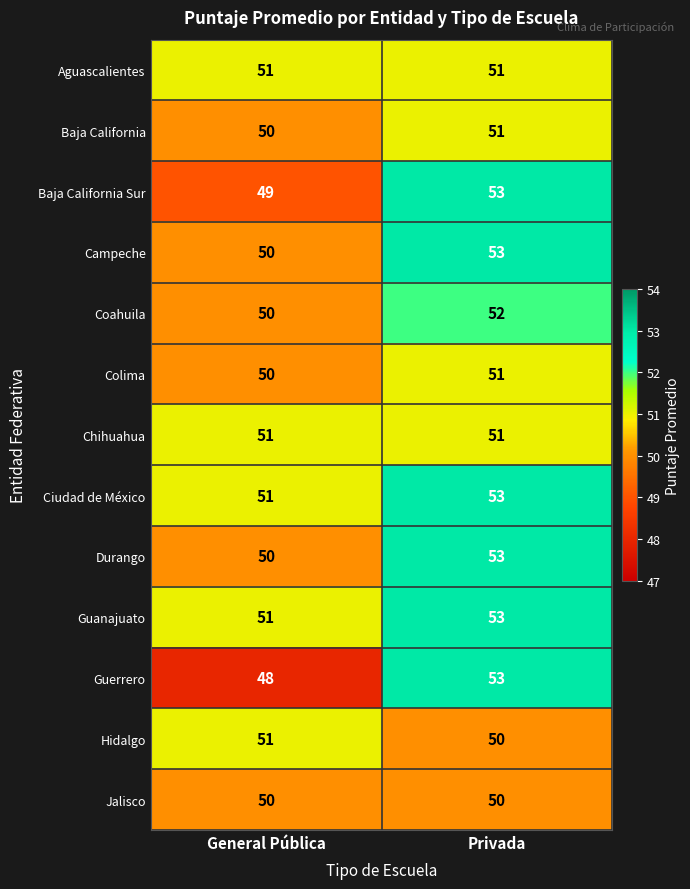

Rank the categories by Campeche value from highest to lowest.

Privada, General Pública